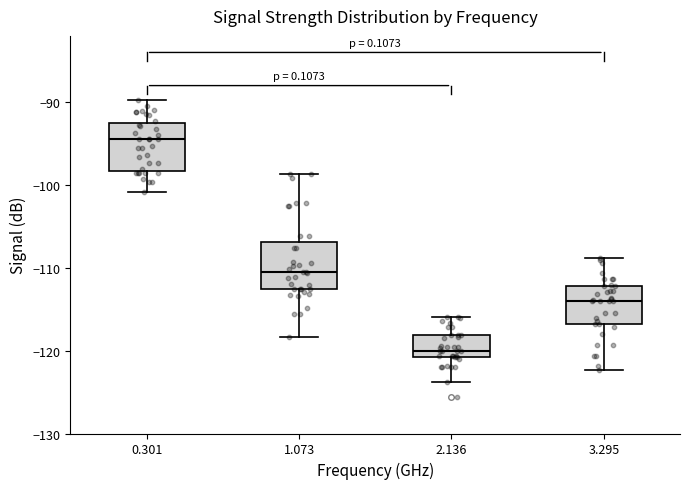

Reading left to right, read every box against the y-axis: the position of its median line, the range the box covers, and the ends of its whiskers. The values are not printed on the chart, so give them approximately, as read against the axis.

0.301: median -94, box -98 to -93, whiskers -101 to -90
1.073: median -110, box -113 to -107, whiskers -118 to -99
2.136: median -120, box -121 to -118, whiskers -124 to -116
3.295: median -114, box -117 to -112, whiskers -122 to -109